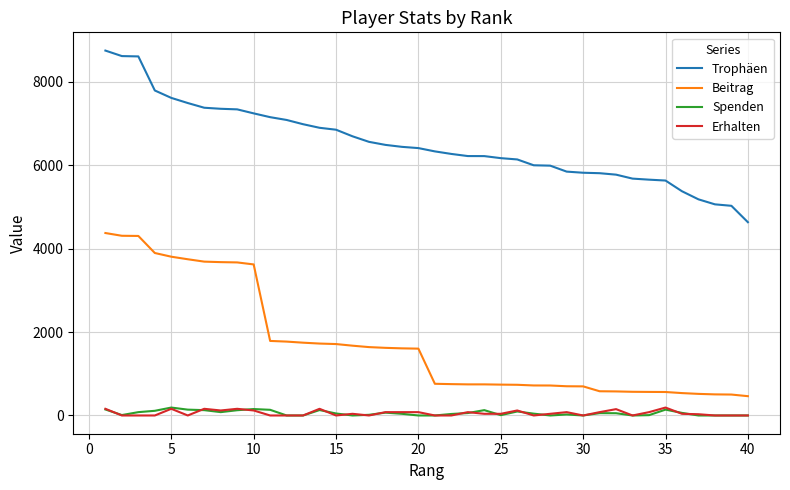

Which series has the largest total across all categories?

Trophäen